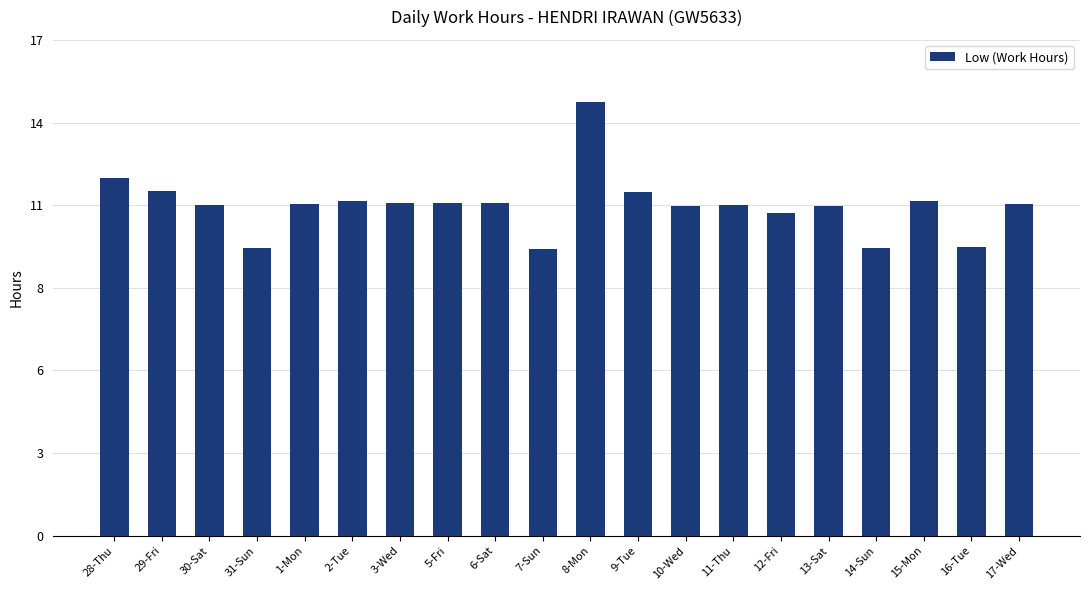

List the labels in order of value, smallest first.

7-Sun, 14-Sun, 31-Sun, 16-Tue, 12-Fri, 10-Wed, 13-Sat, 30-Sat, 11-Thu, 17-Wed, 1-Mon, 3-Wed, 5-Fri, 6-Sat, 15-Mon, 2-Tue, 9-Tue, 29-Fri, 28-Thu, 8-Mon